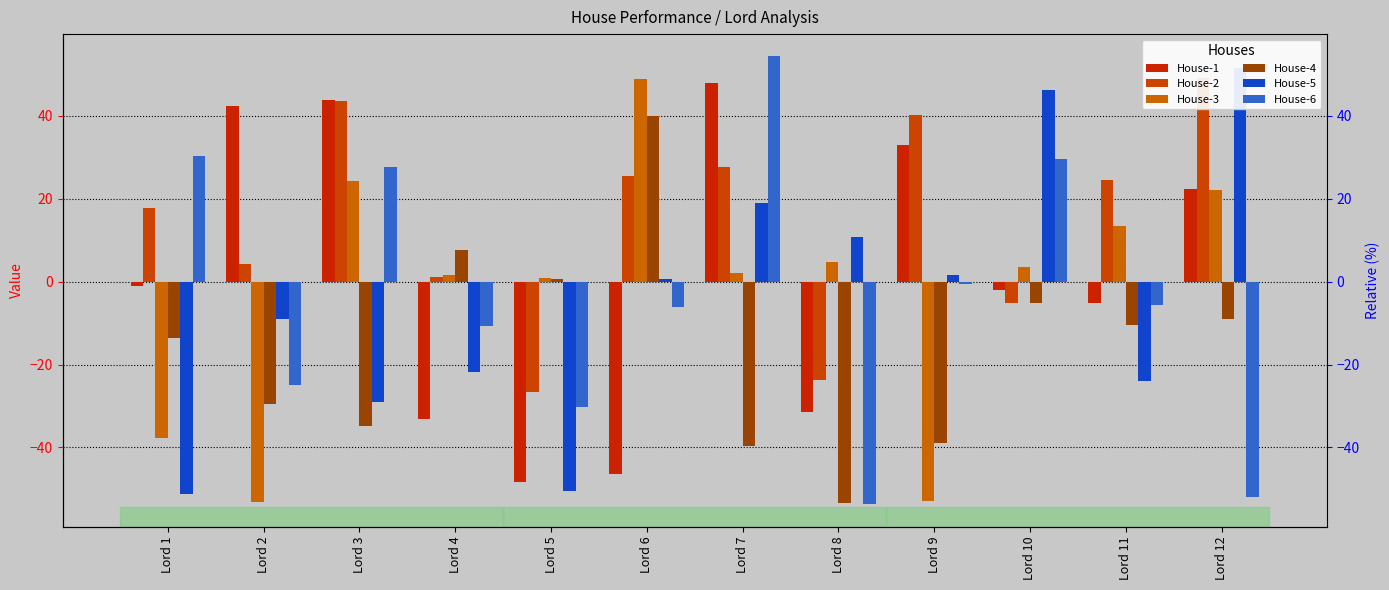

How many data points in House-6 are less than -5?

7